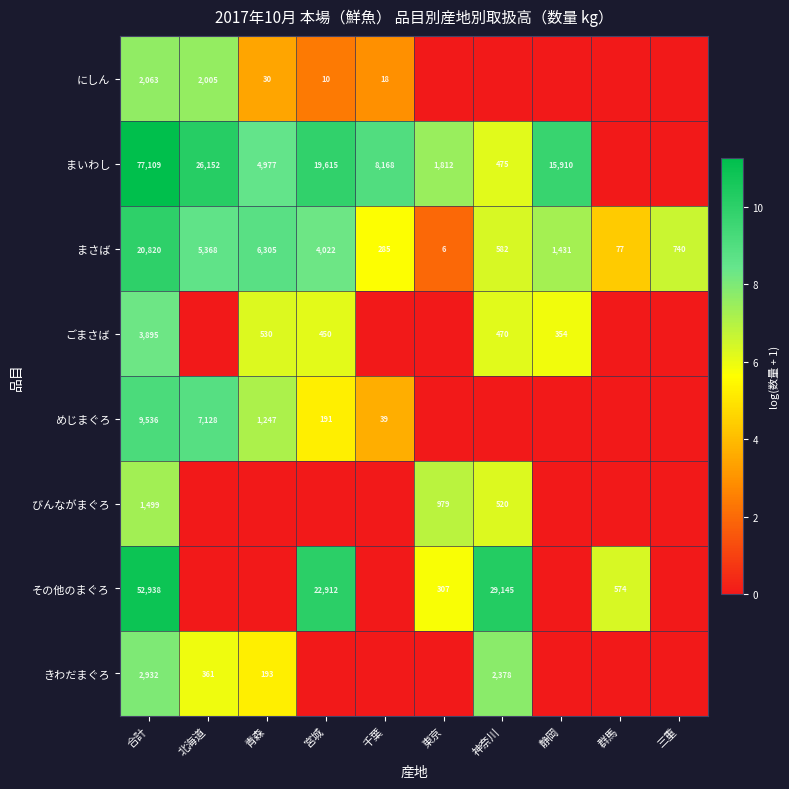

Where does the まさば series first go above 1431?

合計